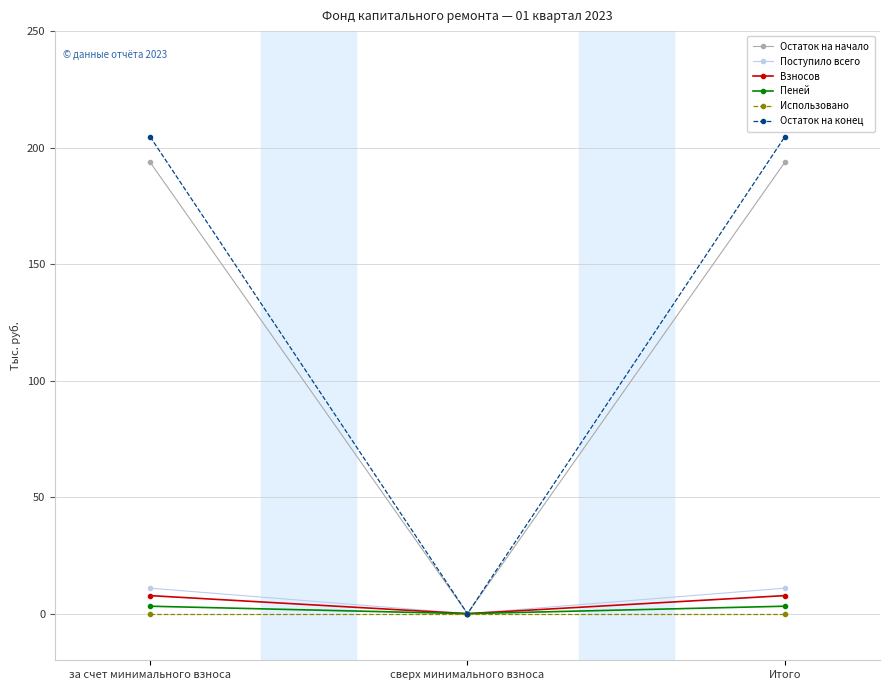

What position from the right is за счет минимального взноса?

3